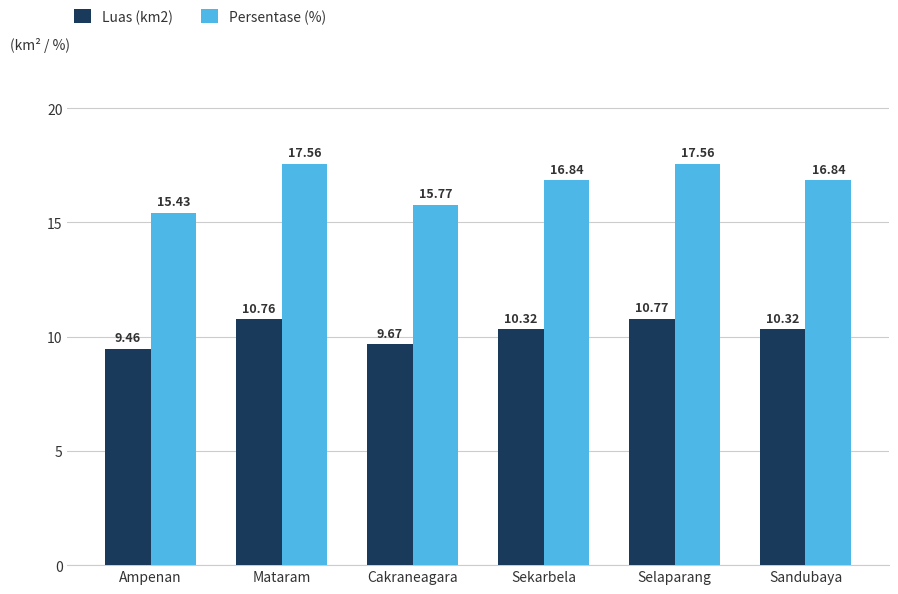

The Luas (km2) series shows 10.3 at Sekarbela. True or false?

True